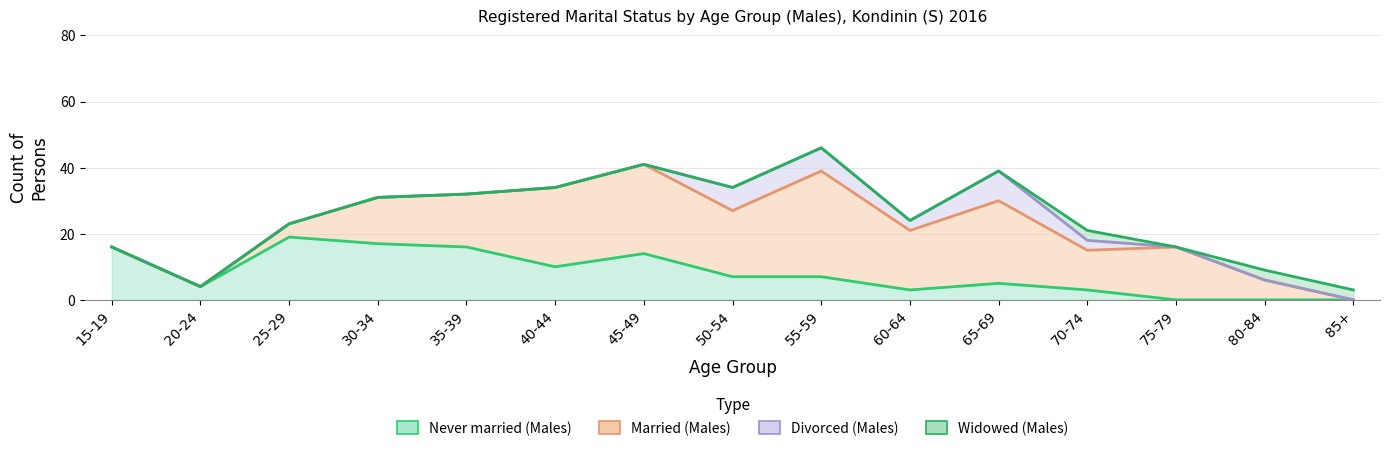

Does the chart display data point markers on the line(s)?

No